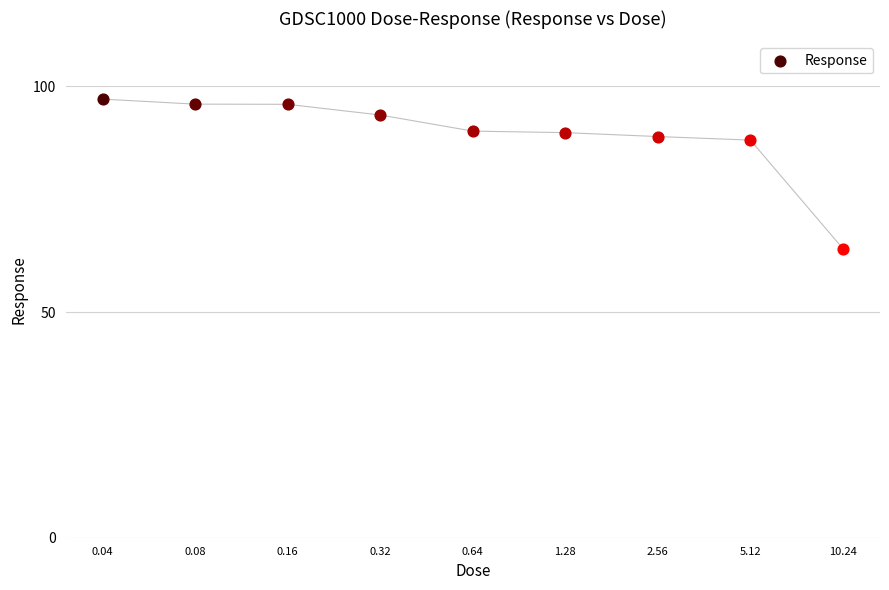

Approximately how many times larger is the value at 0.16 compared to 0.04?

1.0